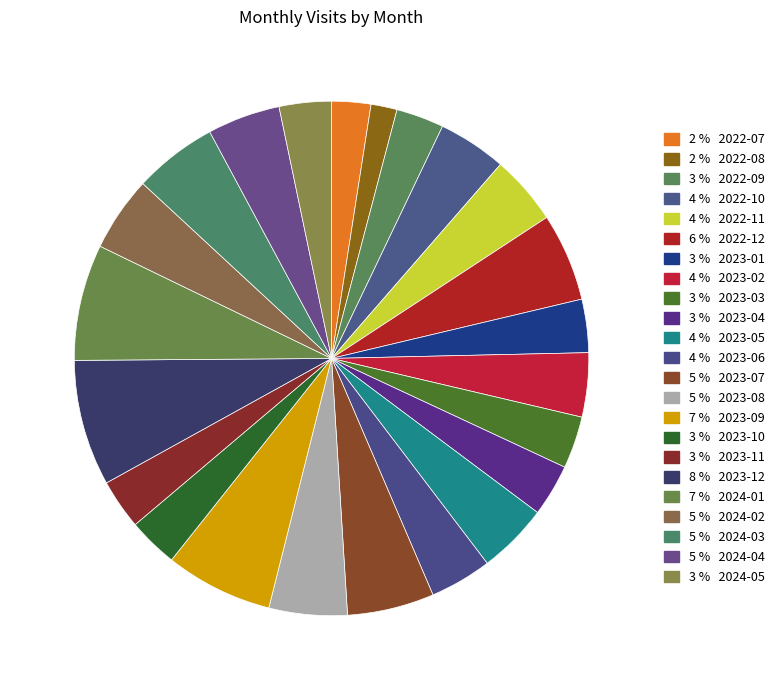

Count the number of slices in the pie.

23